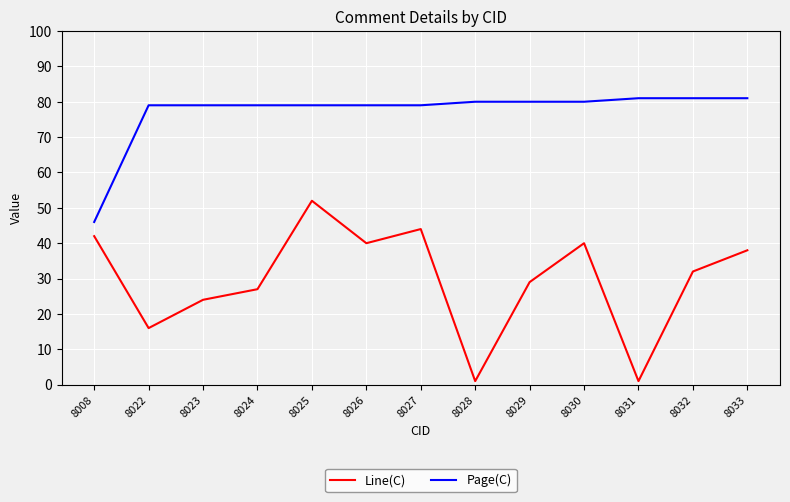

What is the approximate value of Line(C) at 8032?

32